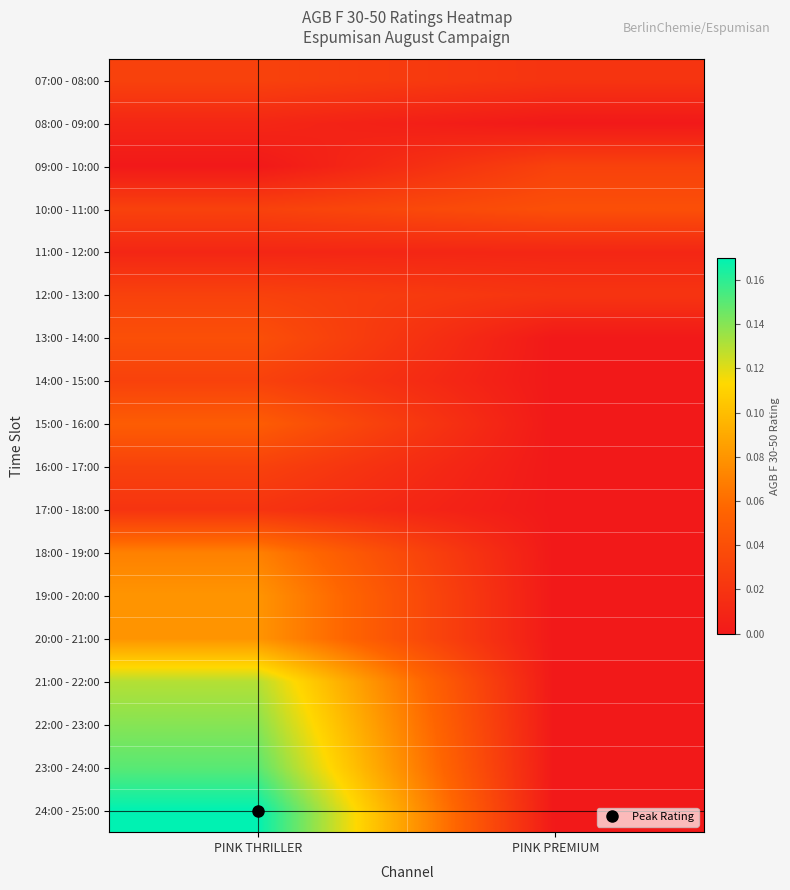

Rank the series by their maximum value, from lowest to highest.

08:00 - 09:00, 11:00 - 12:00, 17:00 - 18:00, 07:00 - 08:00, 09:00 - 10:00, 12:00 - 13:00, 14:00 - 15:00, 16:00 - 17:00, 10:00 - 11:00, 13:00 - 14:00, 15:00 - 16:00, 18:00 - 19:00, 19:00 - 20:00, 20:00 - 21:00, 21:00 - 22:00, 22:00 - 23:00, 23:00 - 24:00, 24:00 - 25:00